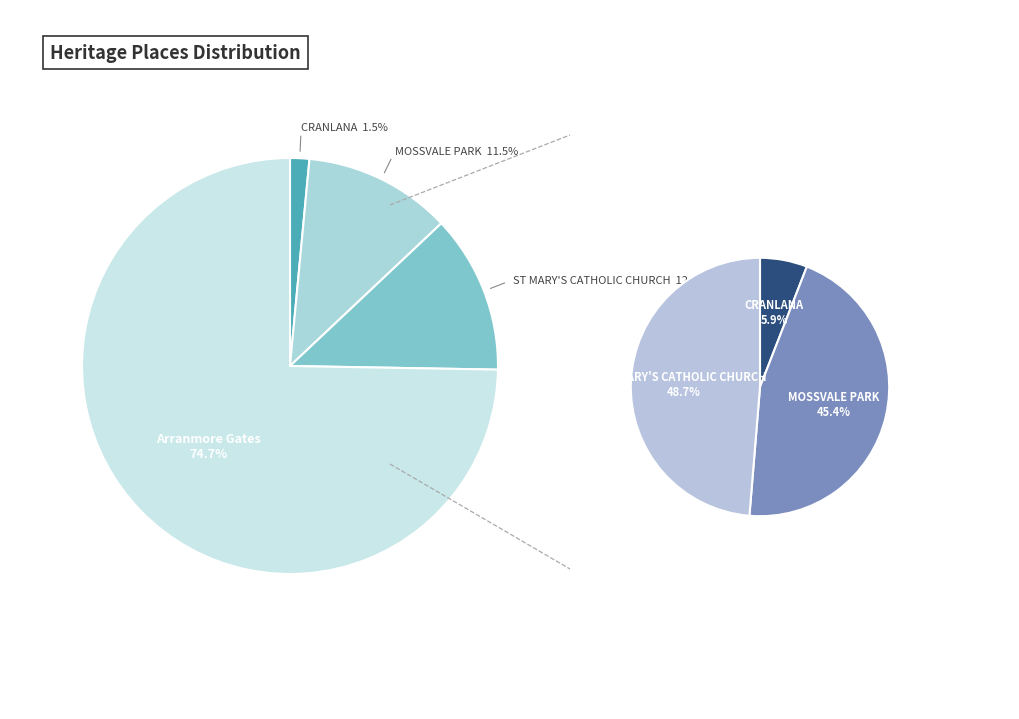

To the nearest percent, what portion does ST MARY'S CATHOLIC CHURCH represent?

12%